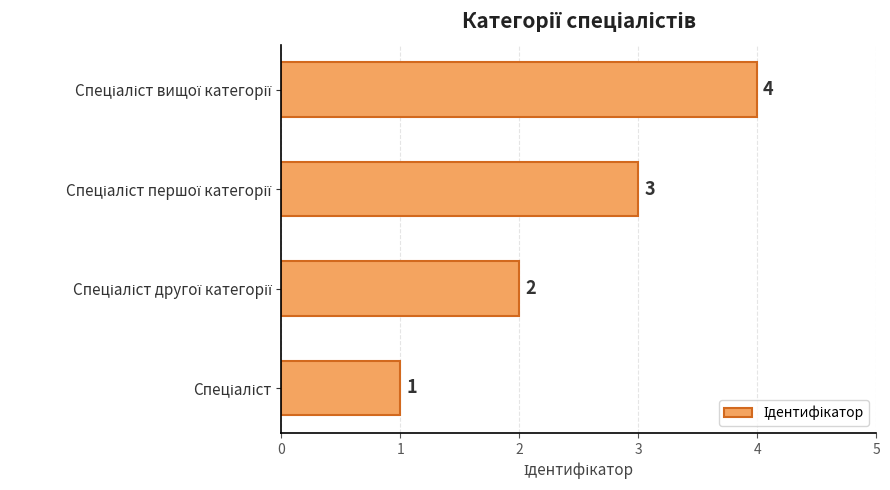

What is the greatest value displayed?

4